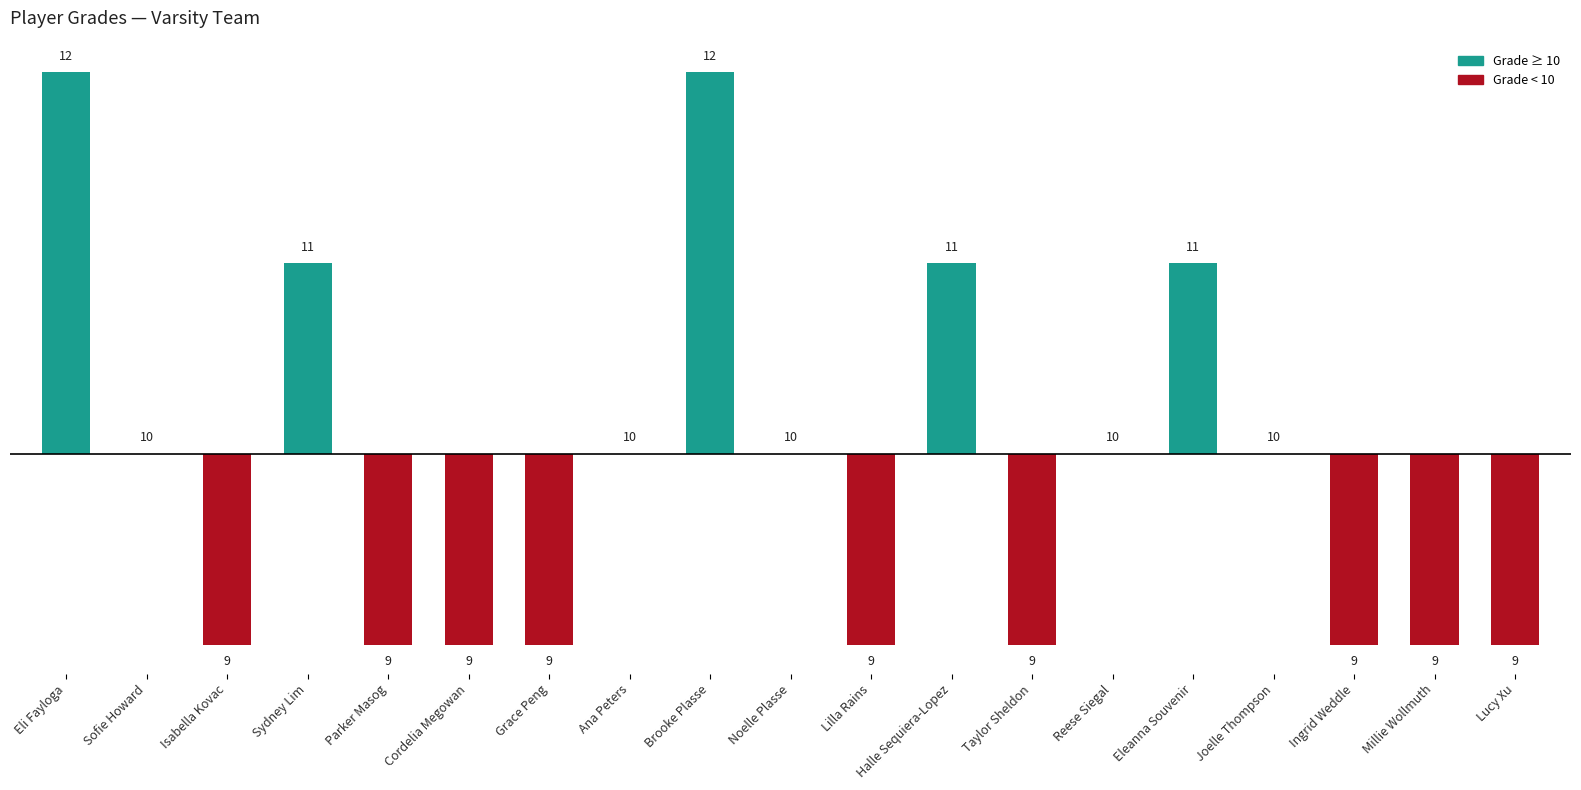

Reading left to right, extract all data points from this chart.

Eli Fayloga=2	Sofie Howard=0	Isabella Kovac=-1	Sydney Lim=1	Parker Masog=-1	Cordelia Megowan=-1	Grace Peng=-1	Ana Peters=0	Brooke Plasse=2	Noelle Plasse=0	Lilla Rains=-1	Halle Sequiera-Lopez=1	Taylor Sheldon=-1	Reese Siegal=0	Eleanna Souvenir=1	Joelle Thompson=0	Ingrid Weddle=-1	Millie Wollmuth=-1	Lucy Xu=-1